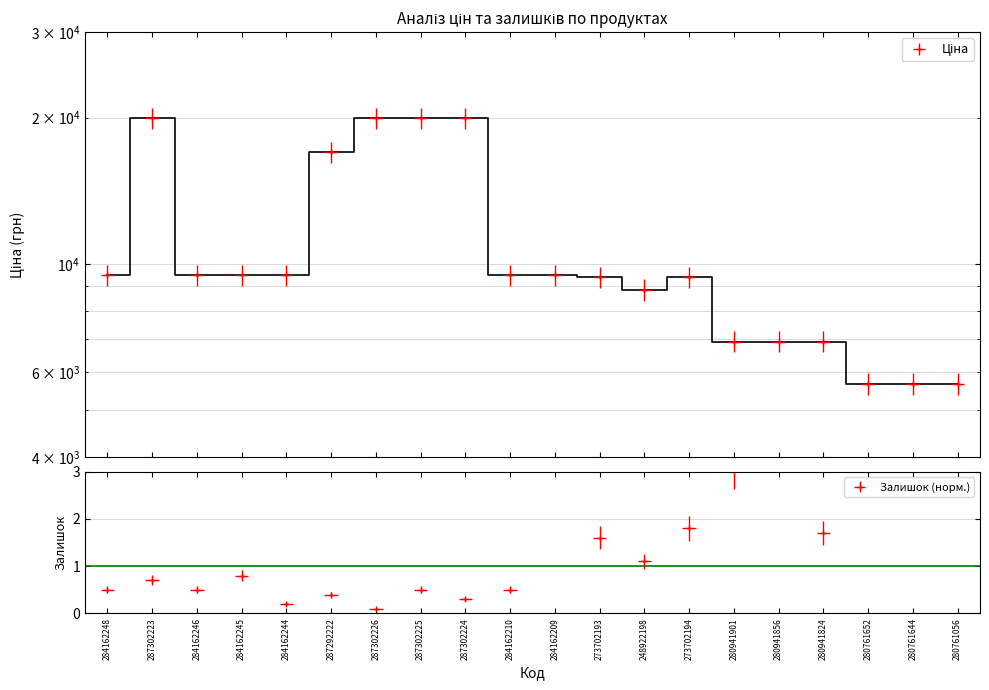

The value of Ціна at 287302223 is 19964.2. True or false?

True